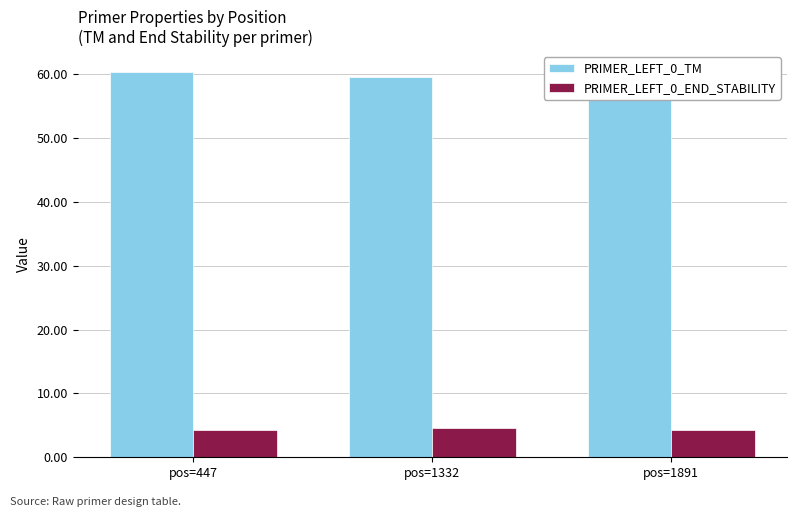

Which has a higher value, pos=447 or pos=1891?

pos=1891